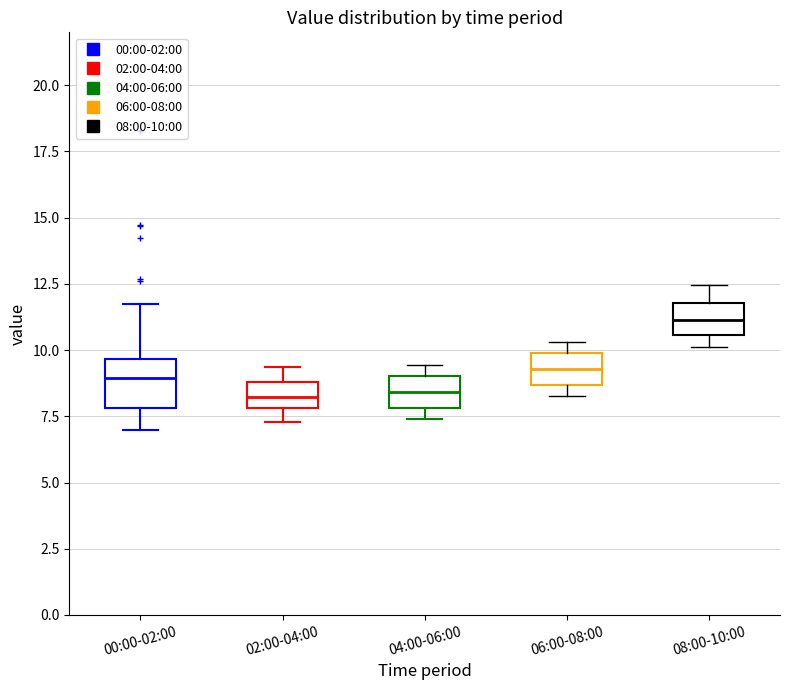

Where is the lower edge of the box for 08:00-10:00 on the y-axis? The values are not printed on the chart, so give them approximately, as read against the axis.

10.5